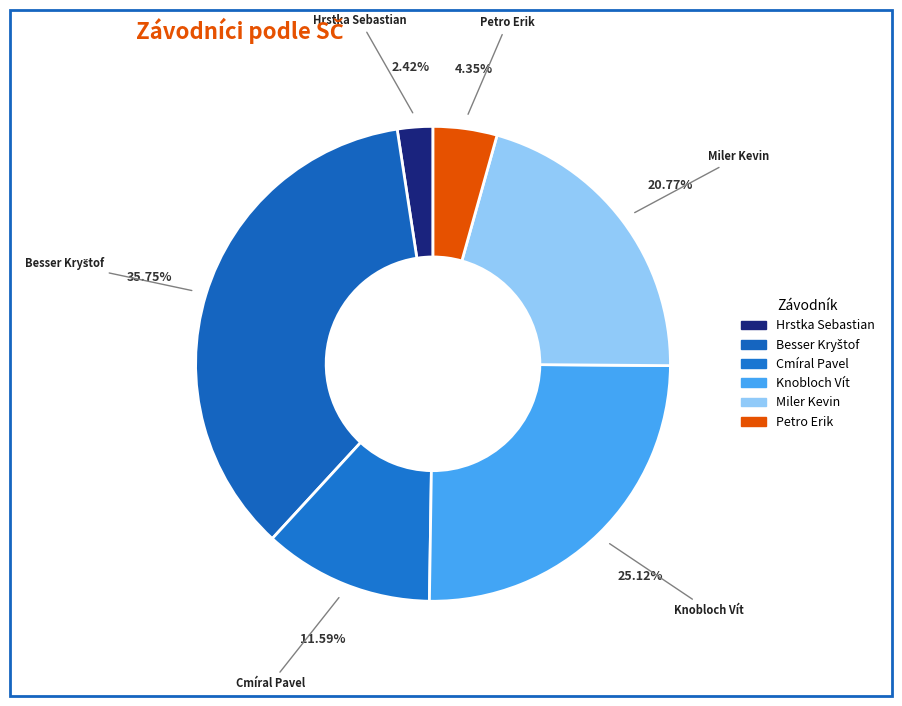

Rank the categories by value from highest to lowest.

Besser Kryštof, Knobloch Vít, Miler Kevin, Cmíral Pavel, Petro Erik, Hrstka Sebastian